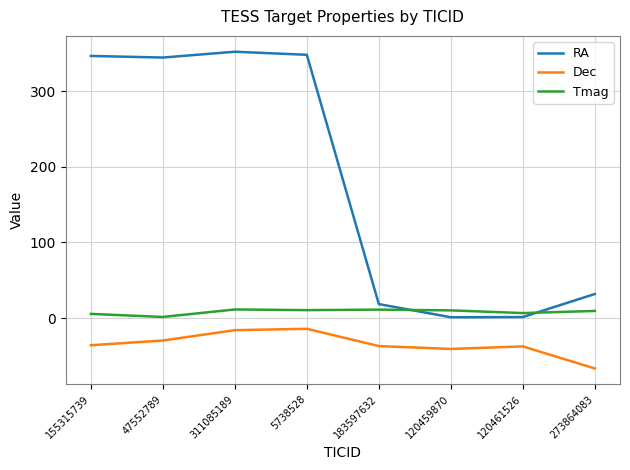

Which series has the widest spread of values?

RA